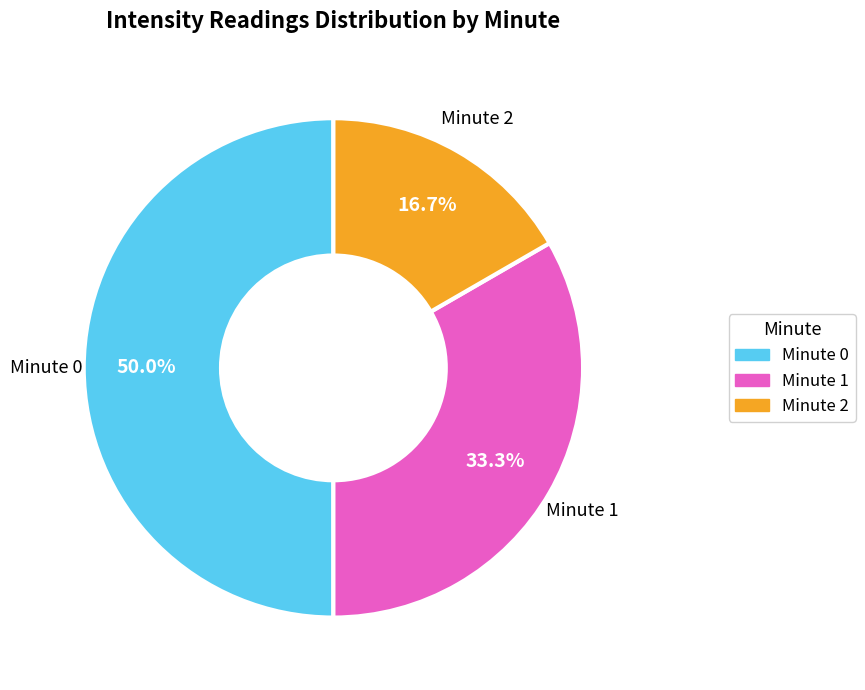

How many segments does this pie chart have?

3